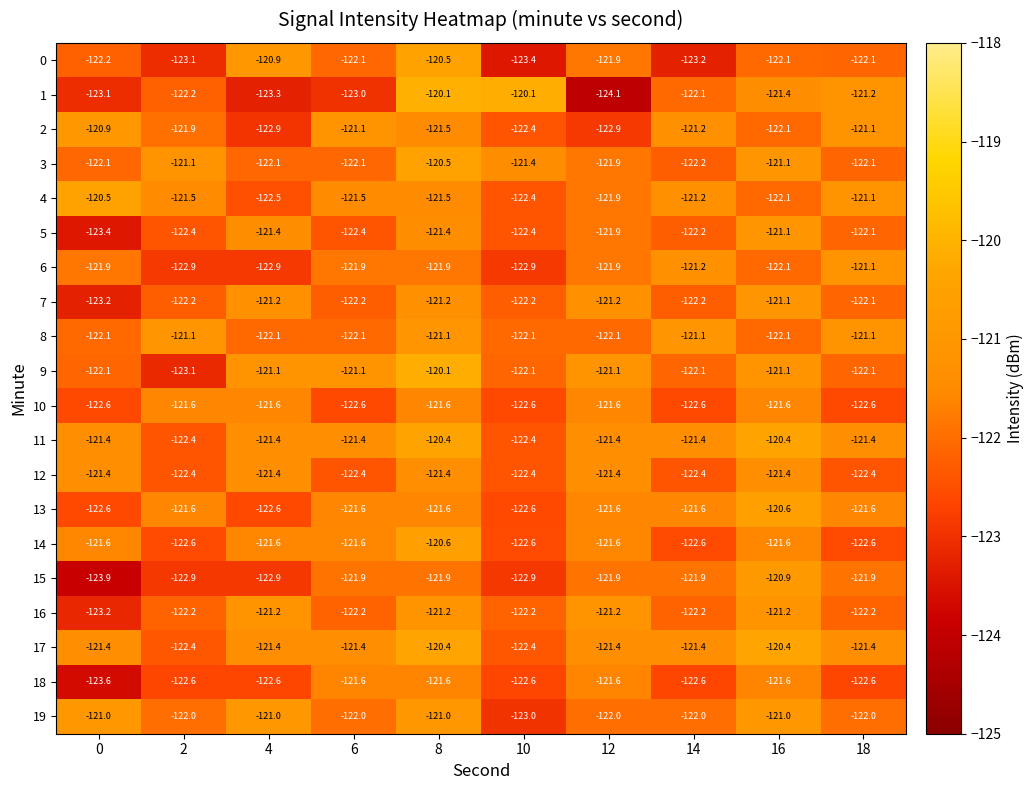

The 12 series shows -169.8 at 6. True or false?

False